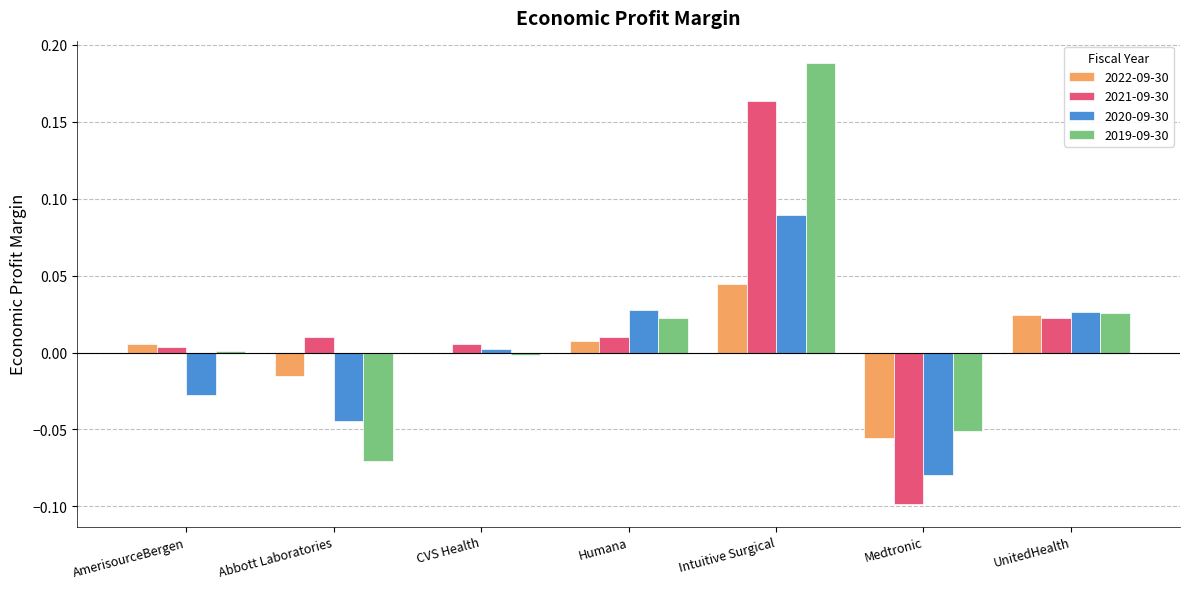

At which category does the chart reach its peak across all series?

Intuitive Surgical